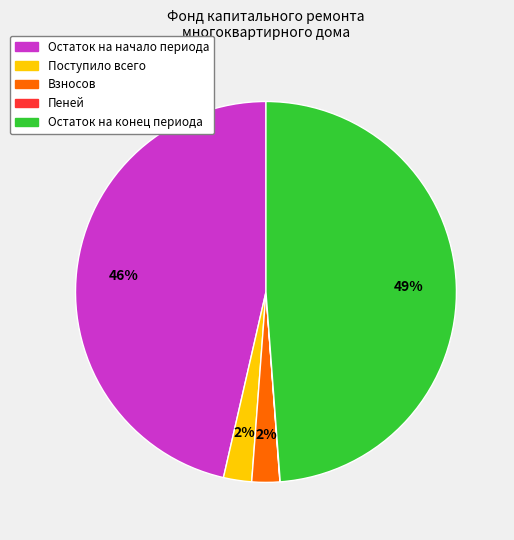

Do Остаток на начало периода and Поступило всего together represent more than half of the pie?

No